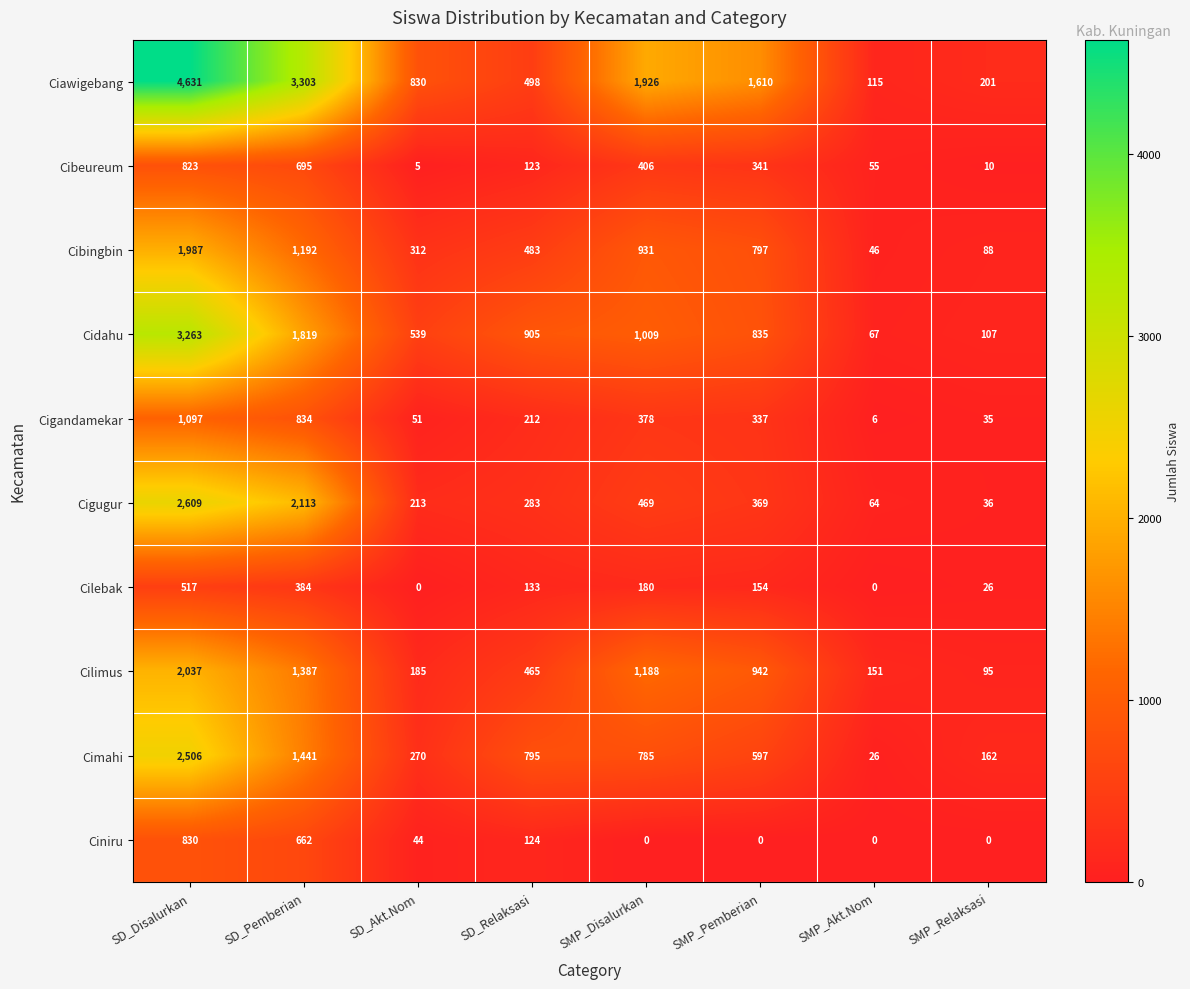

What is the total value across all series at SD_Pemberian?

13830